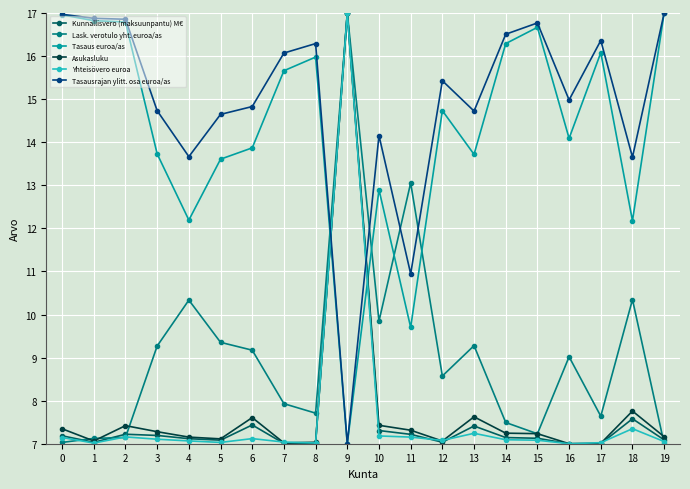

What is the sum of the Asukasluku values at 9 and 16?

24.0